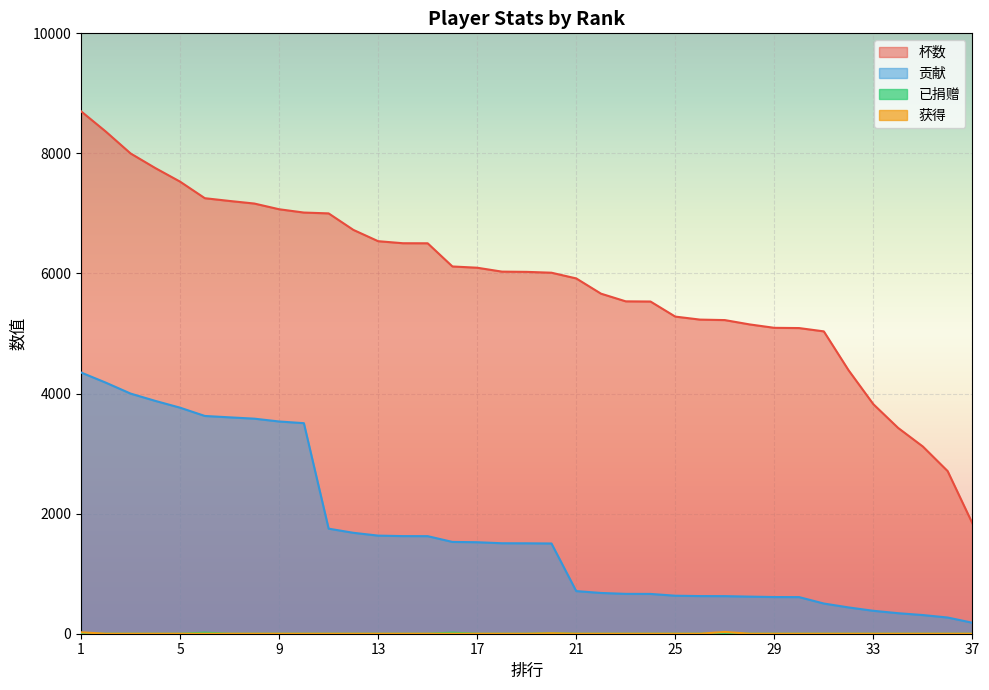

How many categories are shown in the chart?

37